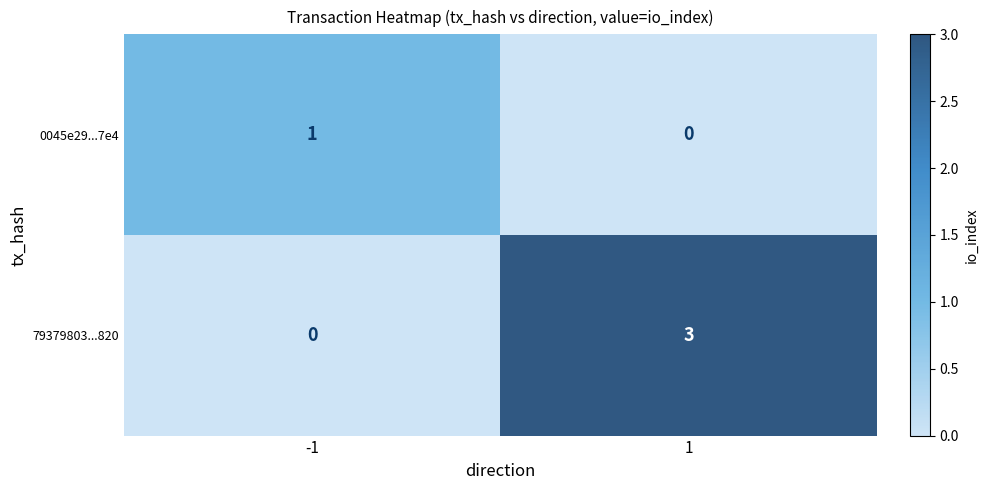

How many distinct data groups are displayed?

2